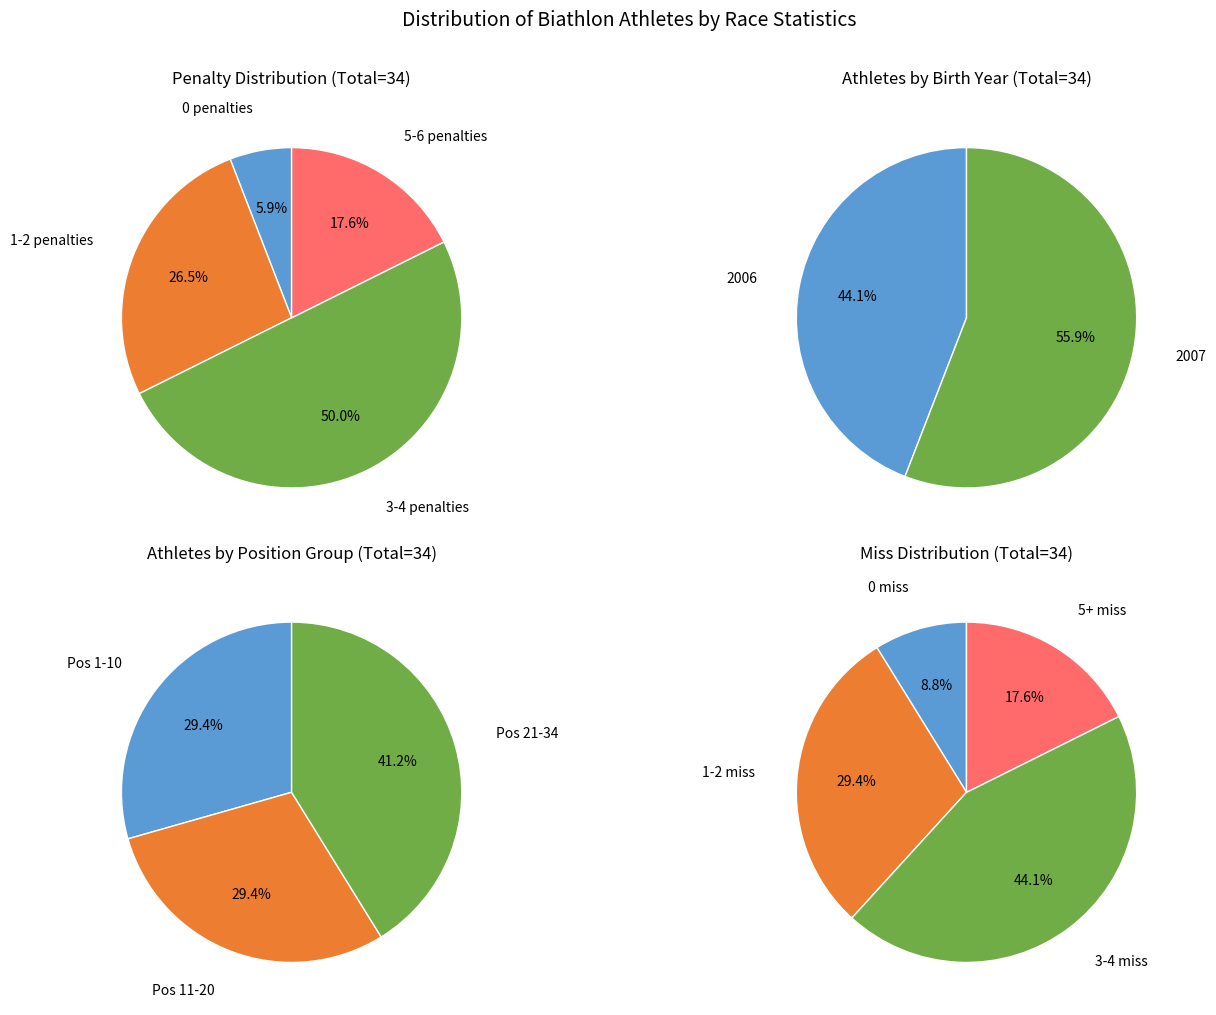

Is there any slice that represents more than half of the pie?

Yes